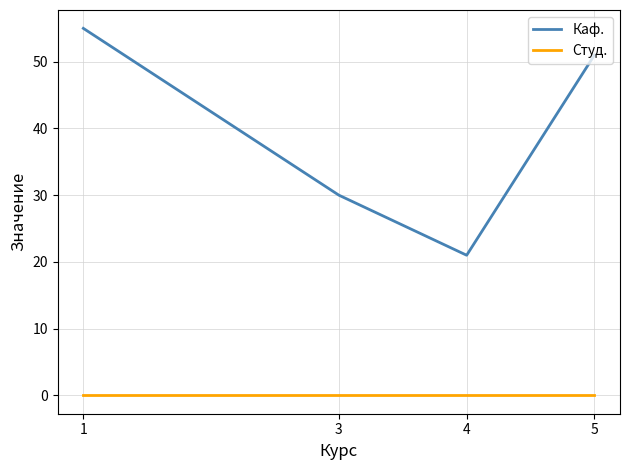

At which category is the sum across all series the highest?

1